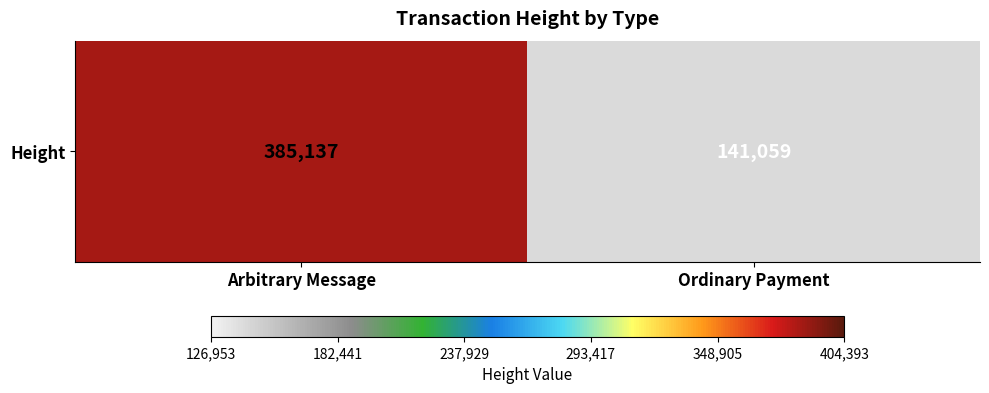

The chart shows a value of 85208 at Ordinary Payment. True or false?

False